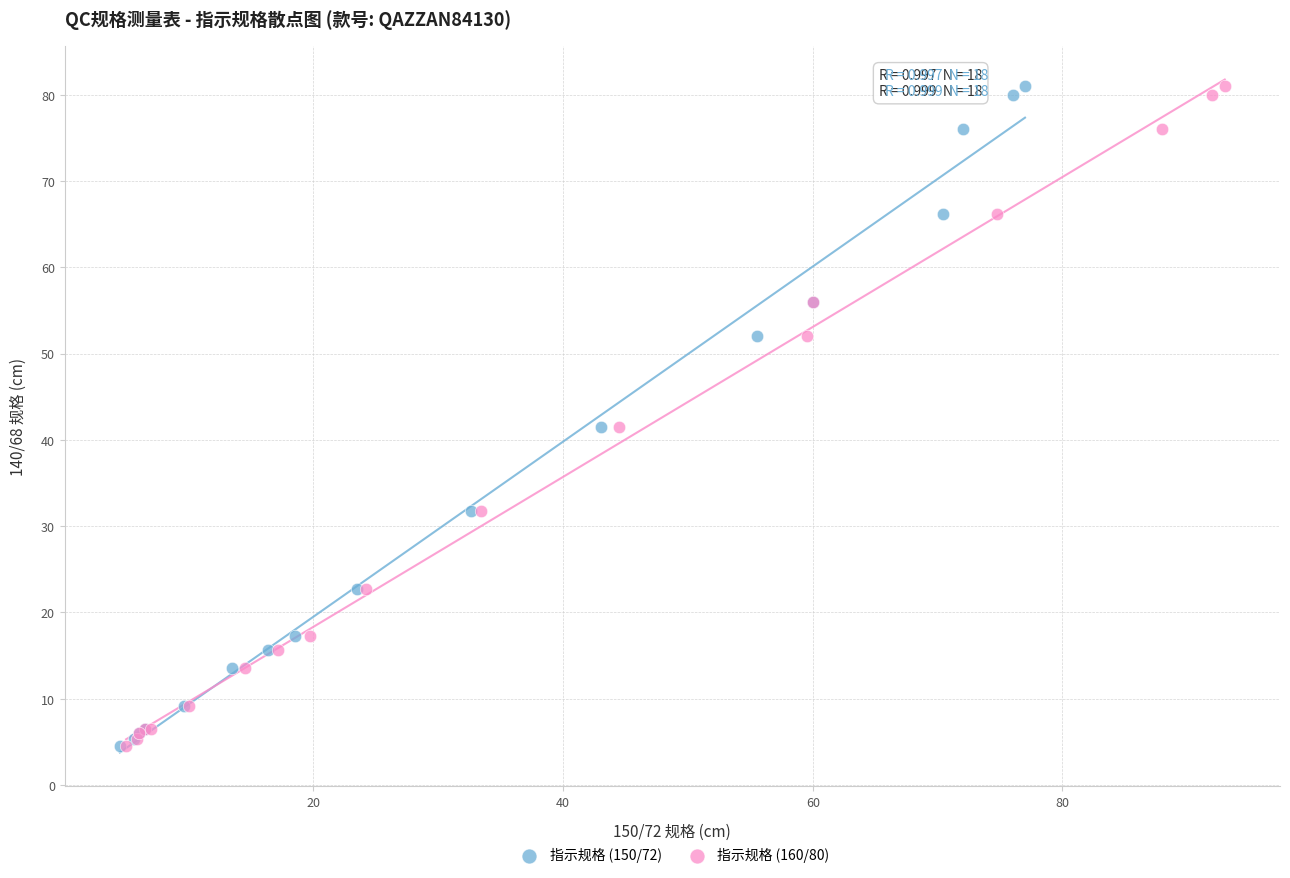

What are all the series names shown in the legend?

指示规格 (150/72), 指示规格 (160/80)